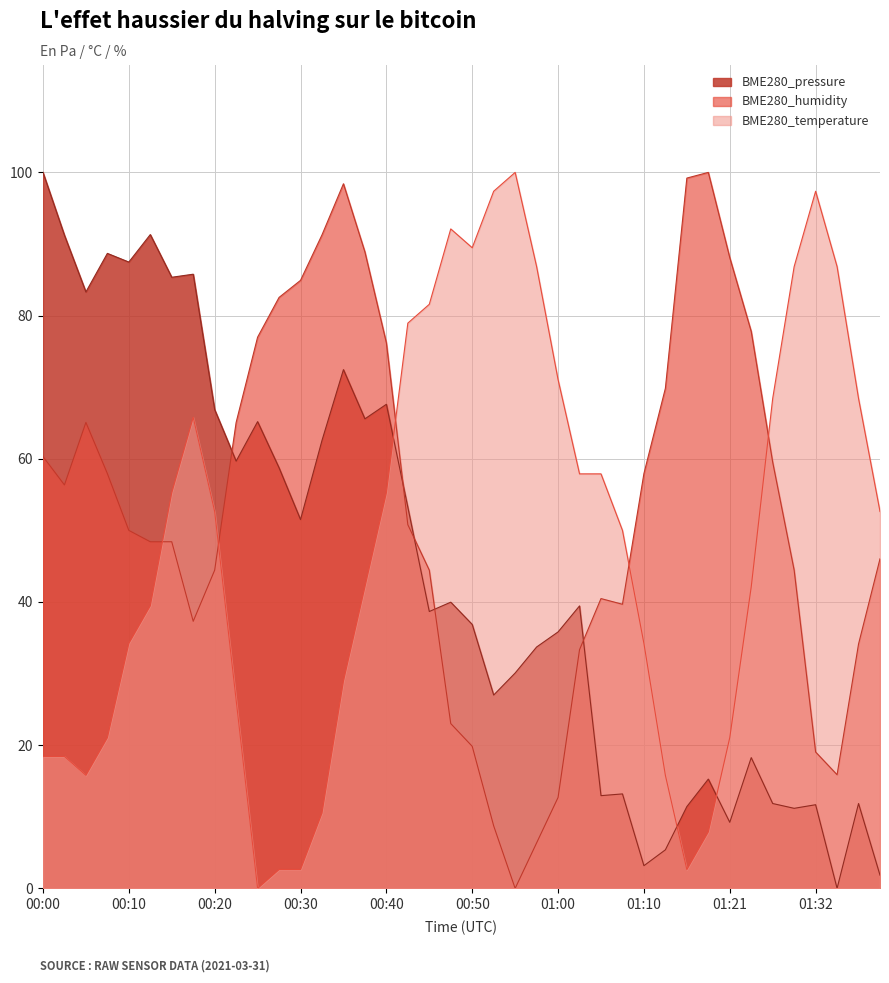

At which category is the sum across all series the highest?

00:35